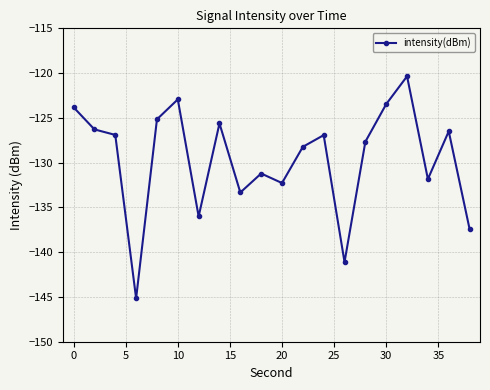

What is the greatest value displayed?

-120.4